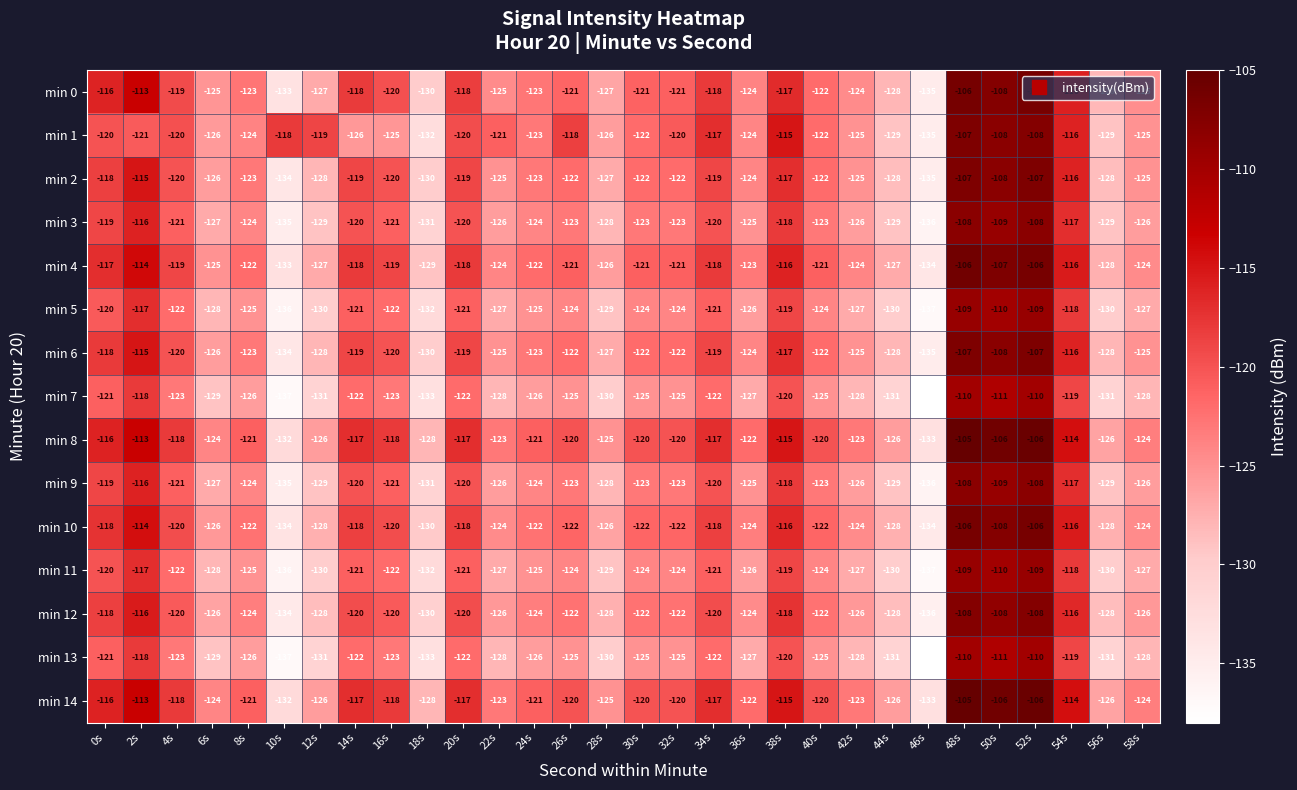

Which series has the largest range (max minus min)?

min 0